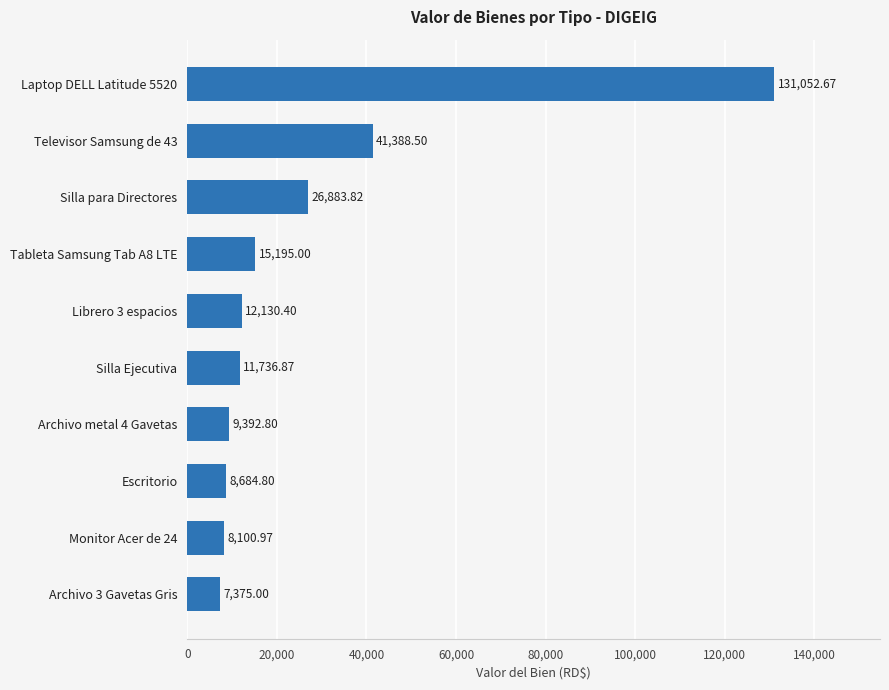

Count the number of data series in this chart.

1